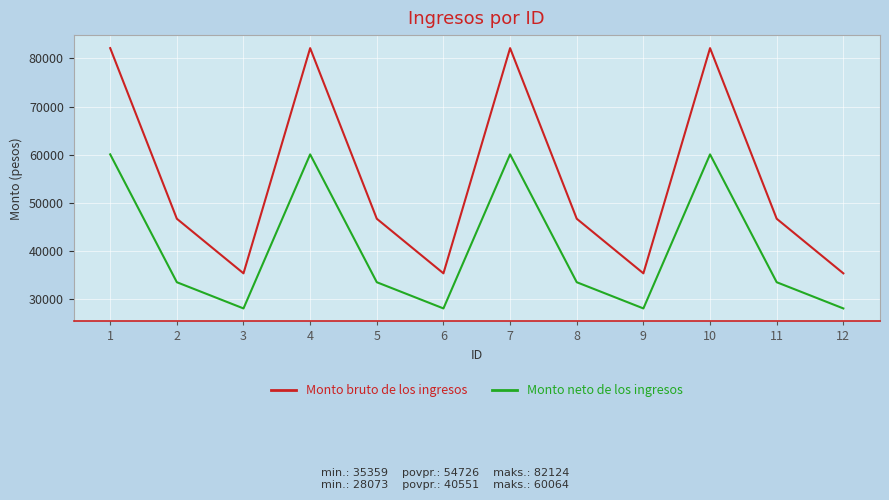

Where does the Monto neto de los ingresos series first go above 33515?

1